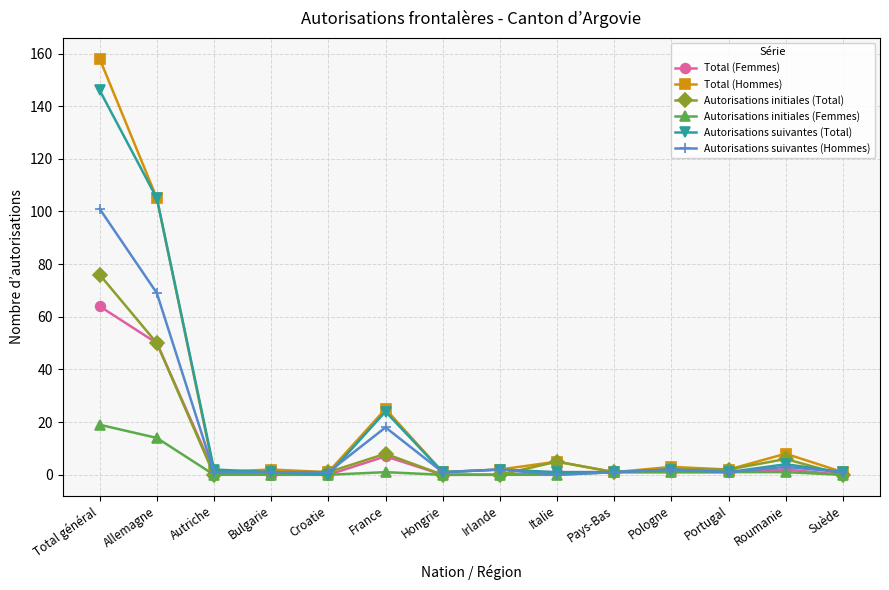

At which category is the sum across all series the highest?

Total général